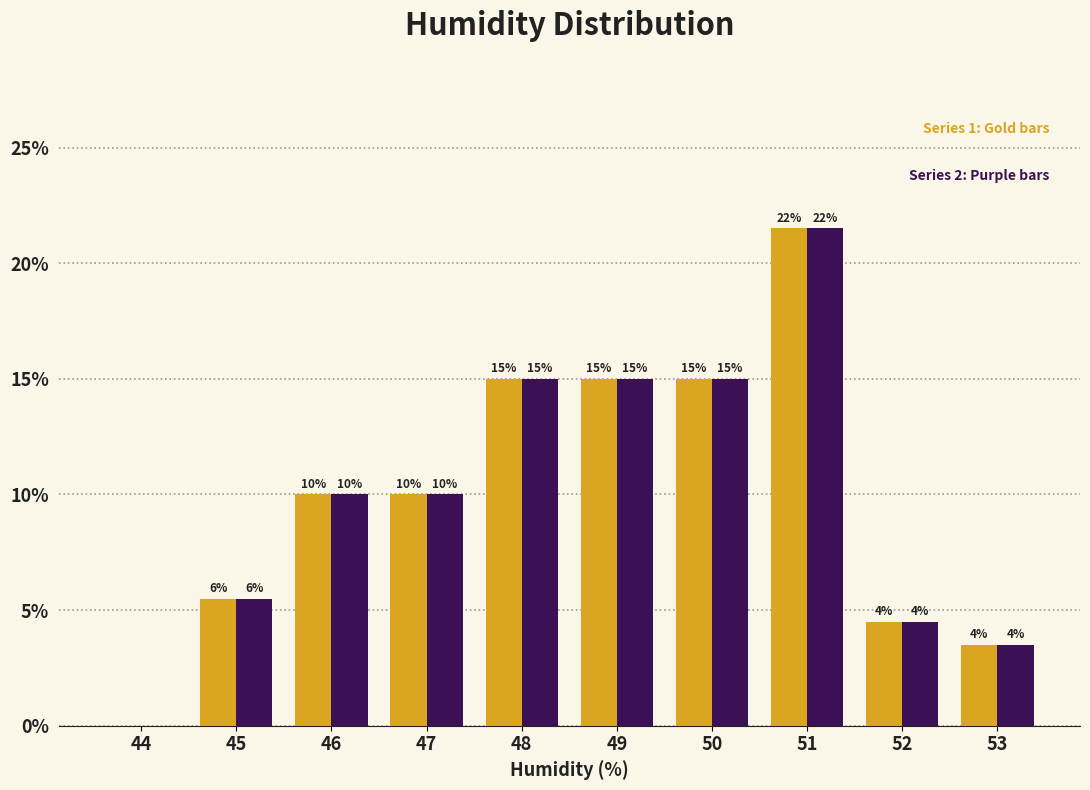

At which category is the sum across all series the highest?

51